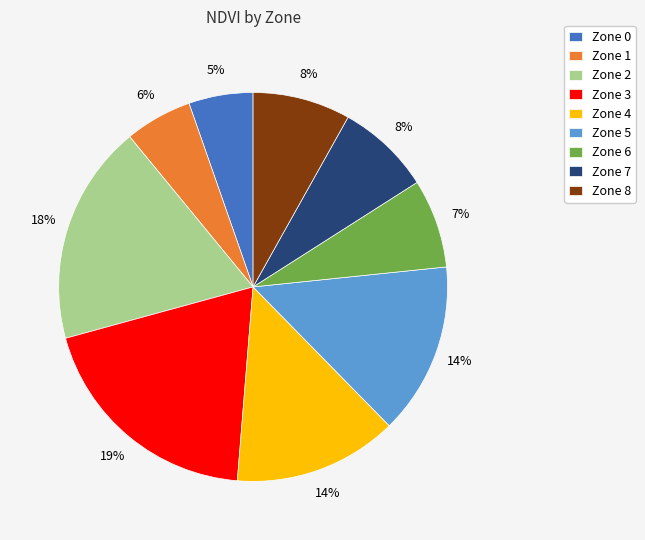

Does any single category account for the majority?

No